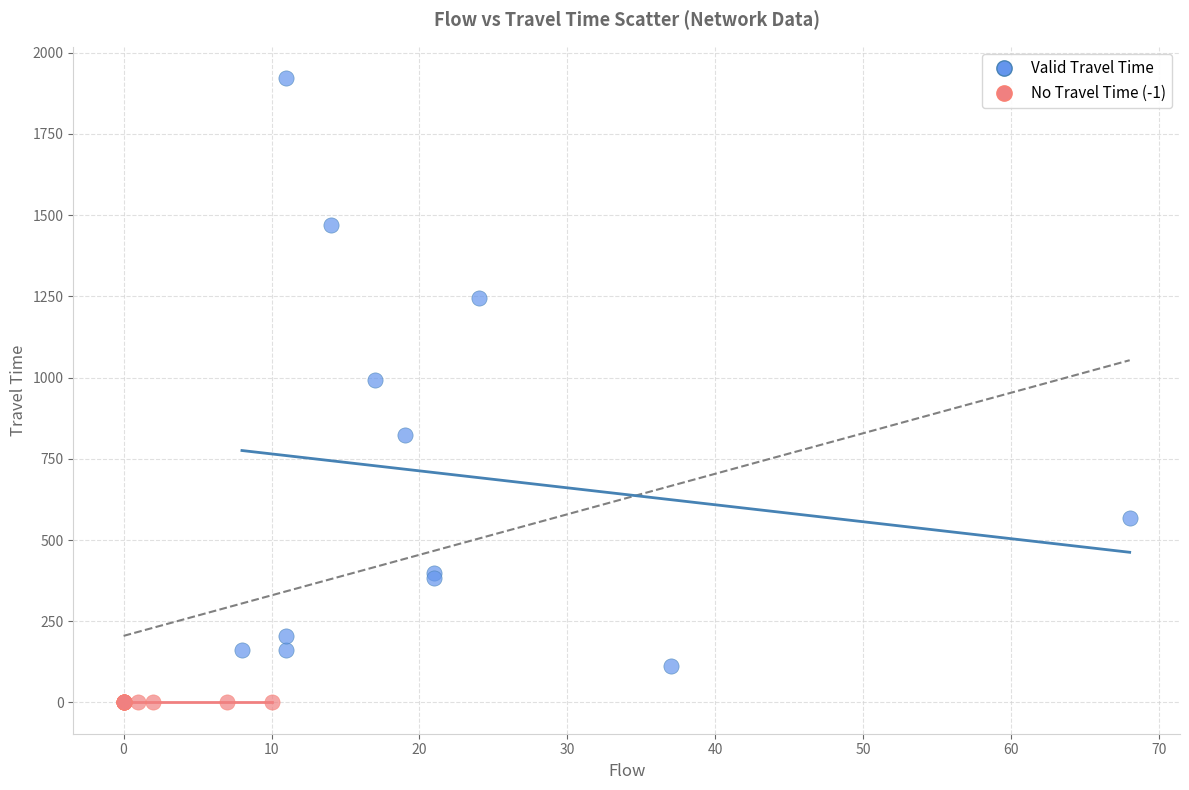

Which series reaches the minimum Y coordinate?

No Travel Time (-1)